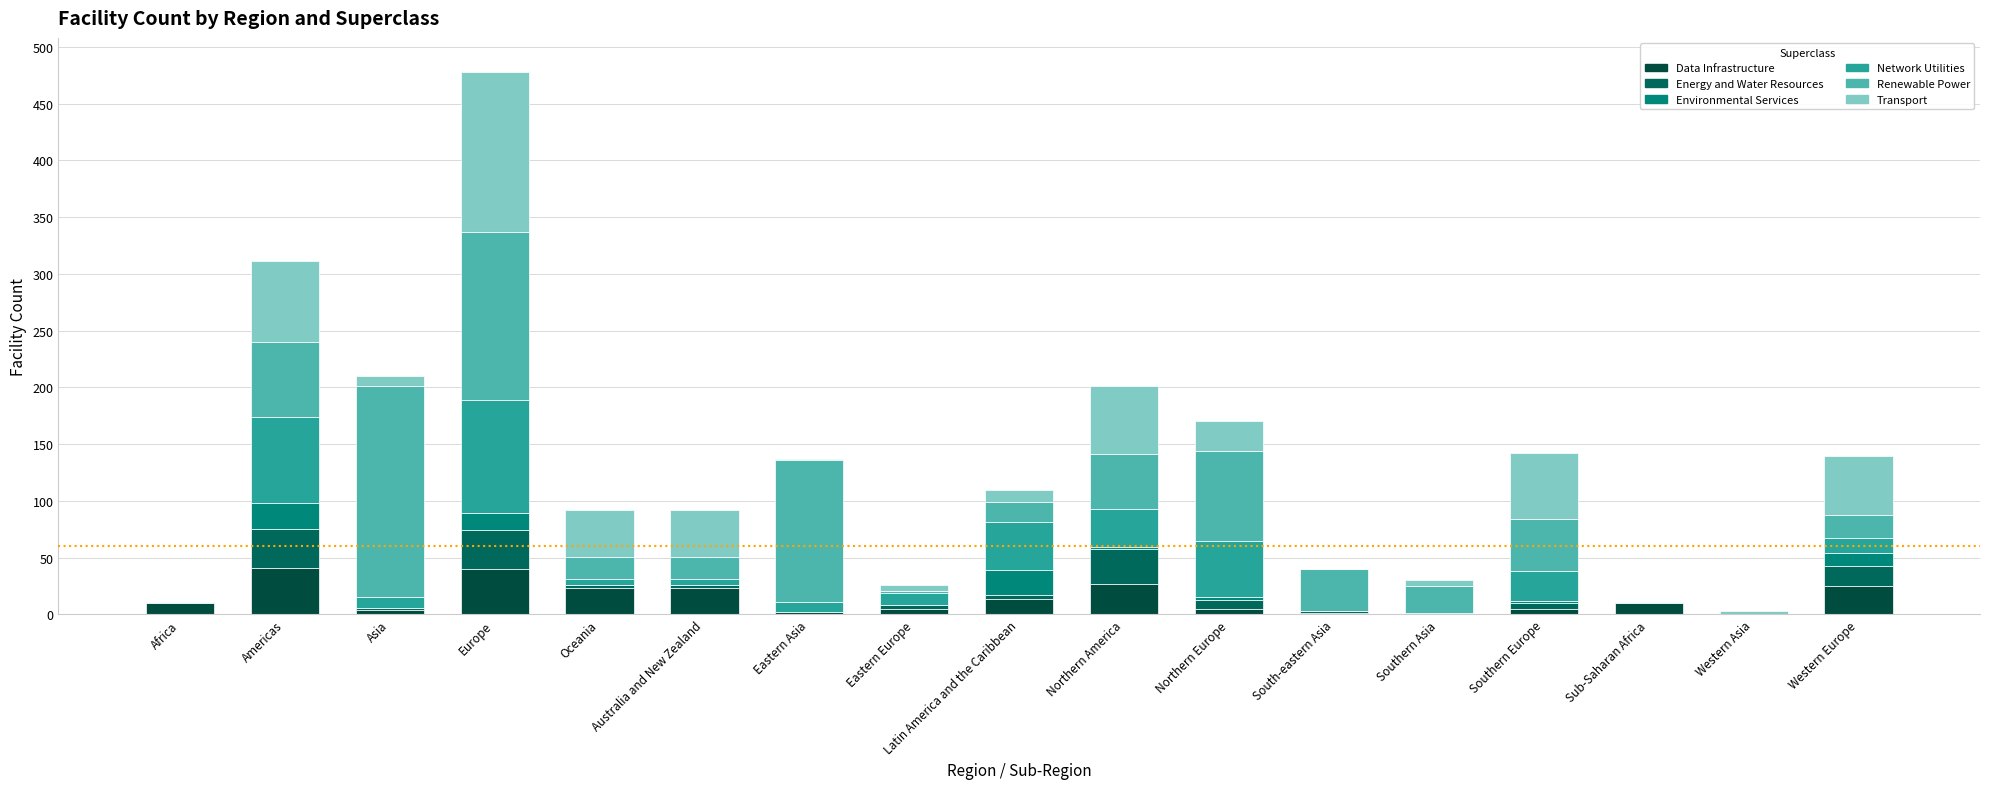

Which series has the widest spread of values?

Renewable Power